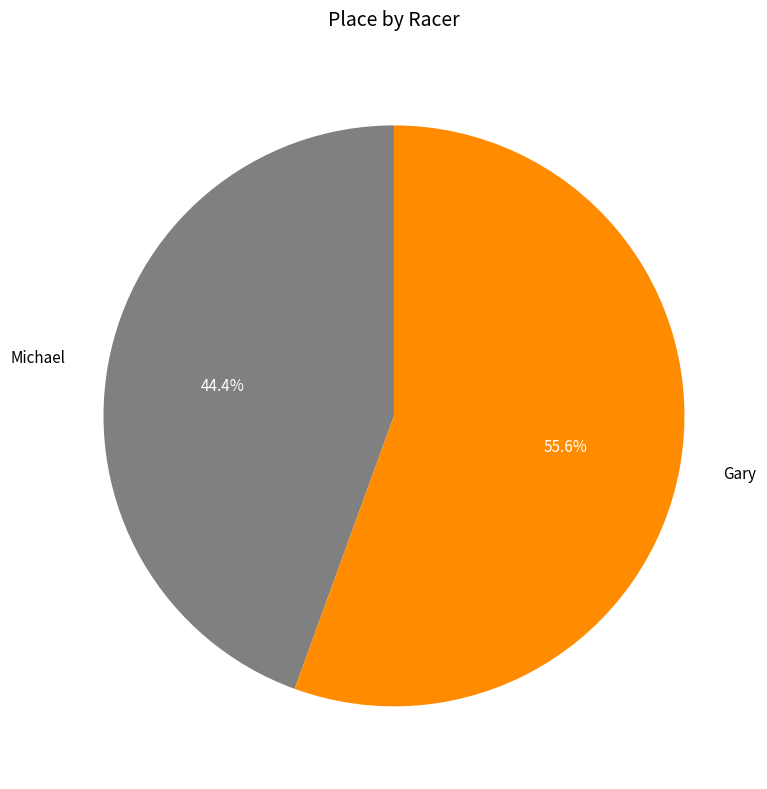

To the nearest percent, what portion does Michael represent?

44%